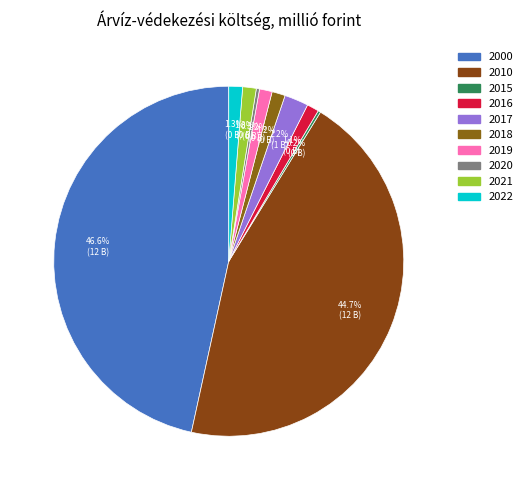

True or false: 2017 accounts for 1% of the total.

False